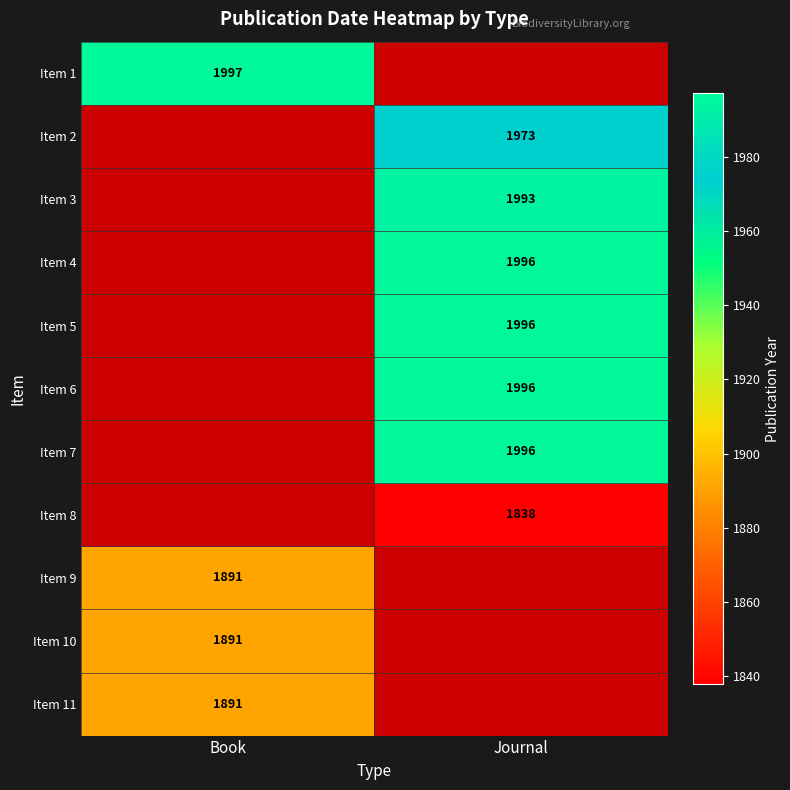

Is it true that Item 4 equals 978 at Journal?

False